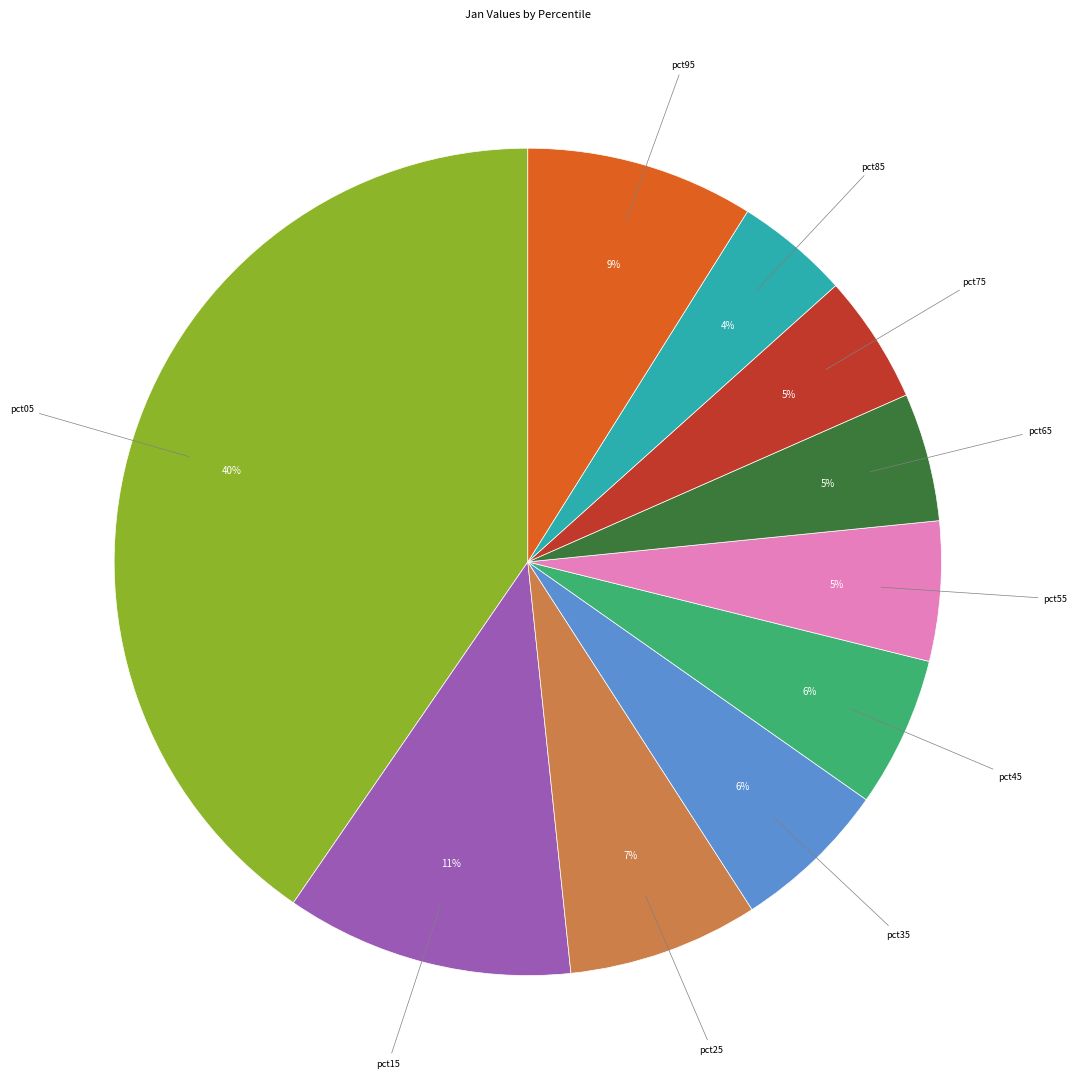

Combined, do pct15 and pct55 account for over 50%?

No